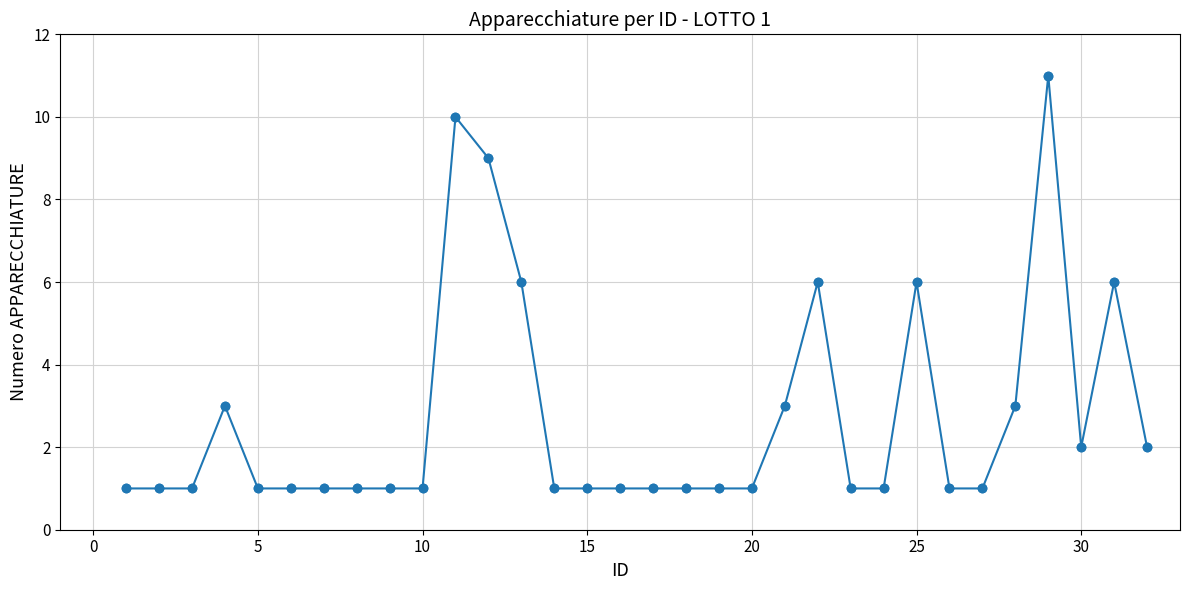

What is the maximum value shown in the chart?

11